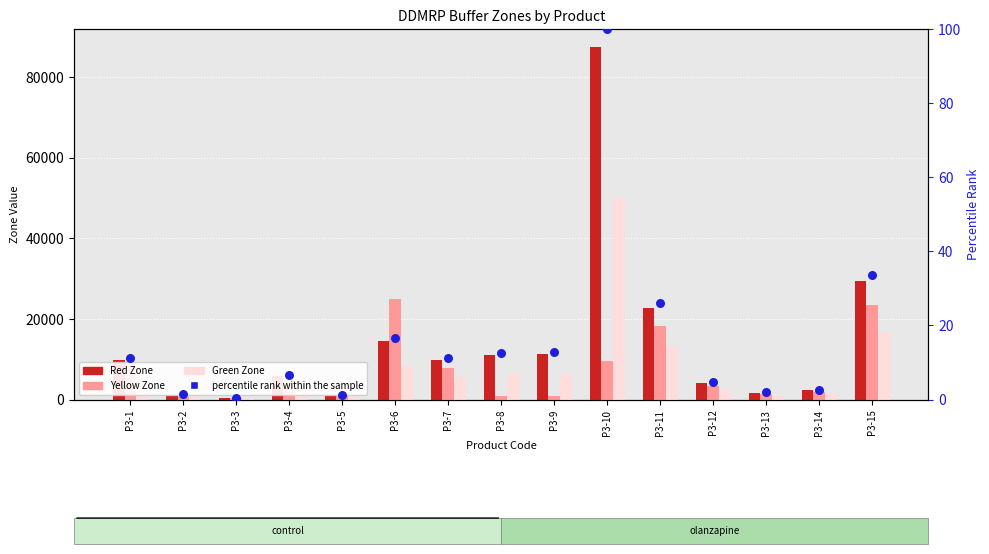

What is the total value across all series at P3-10?

147035.9